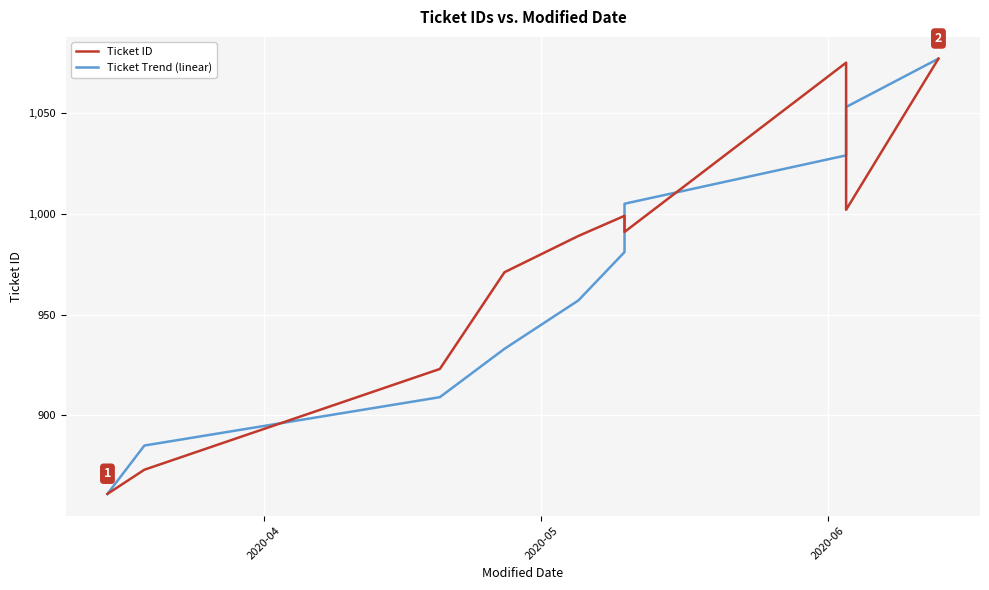

Which series ends up on top after the final intersection of Ticket ID and Ticket Trend (linear)?

Ticket Trend (linear)